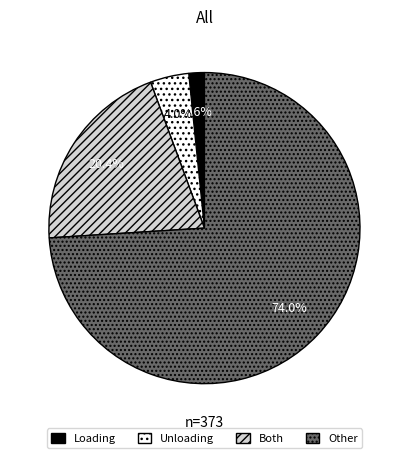

Which category has the smallest portion of the pie?

Loading